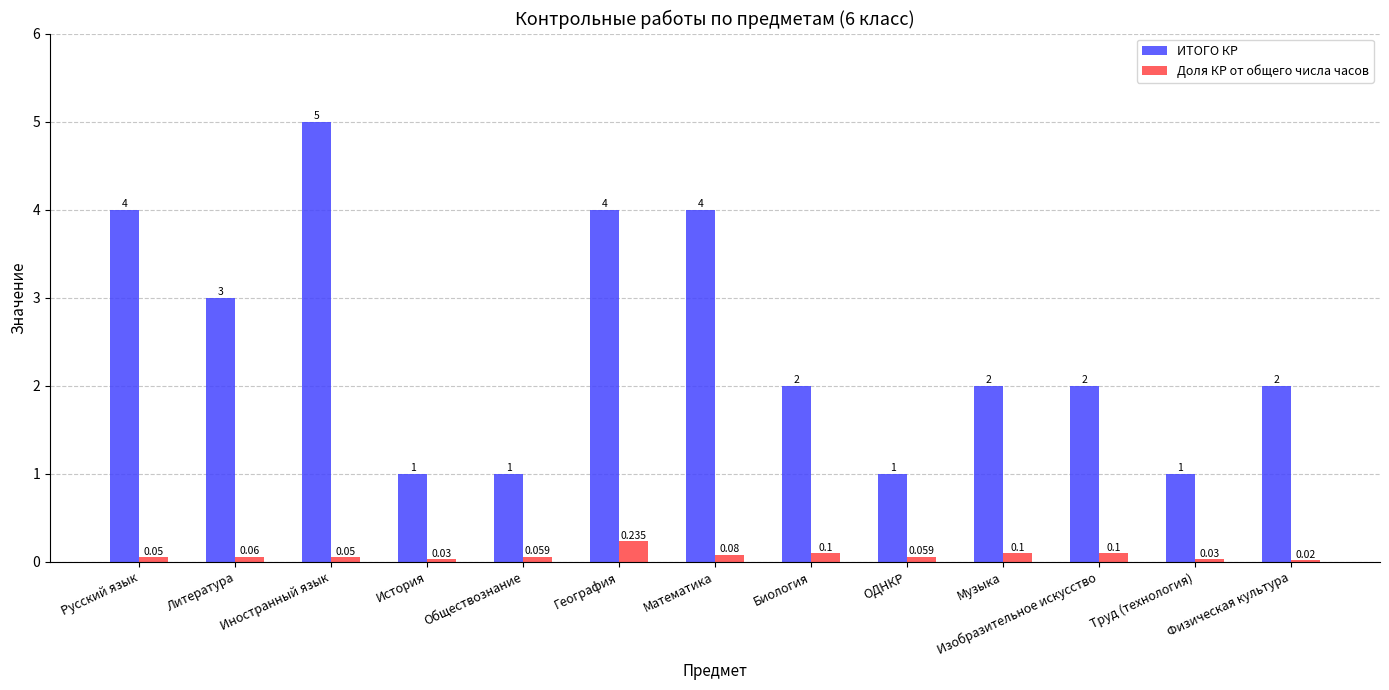

Between История and Биология, which series saw the biggest shift?

ИТОГО КР